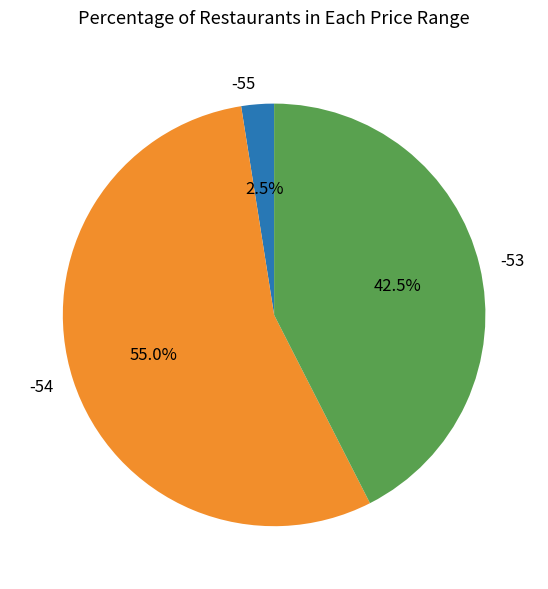

Combined, do -54 and -53 account for over 50%?

Yes